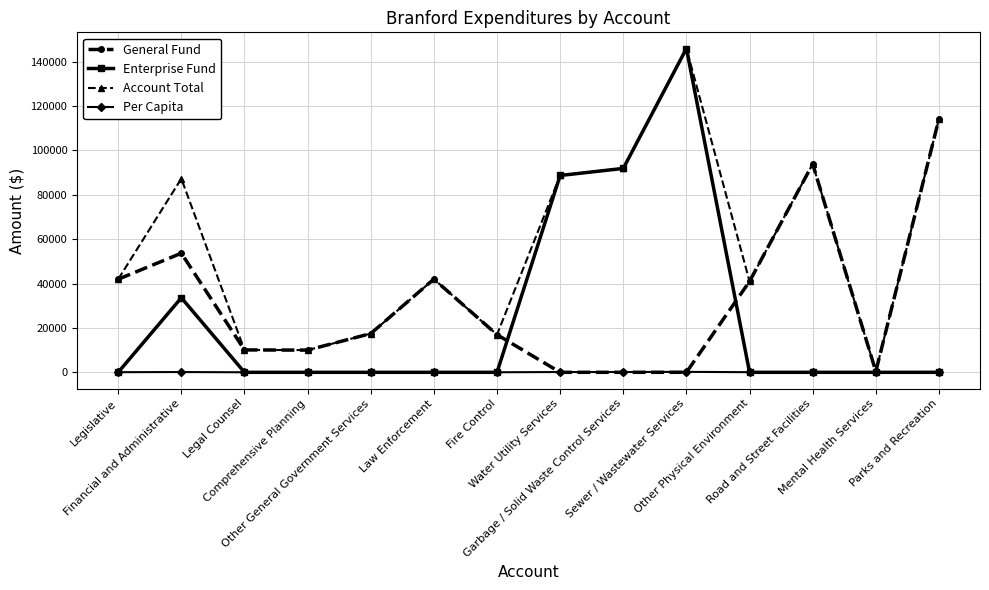

Between which two adjacent categories do Per Capita and Enterprise Fund first intersect?

Legislative and Financial and Administrative